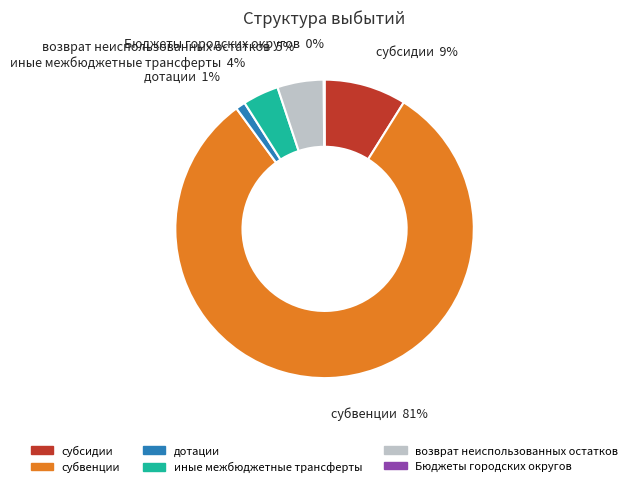

The субвенции slice represents 95% of the pie. True or false?

False